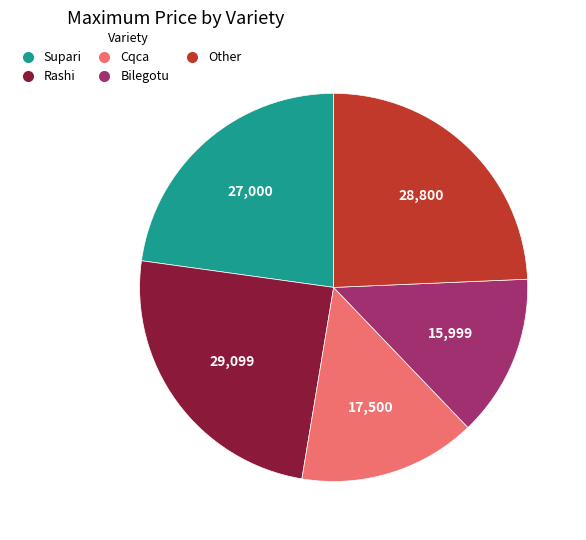

The Supari slice represents 36% of the pie. True or false?

False